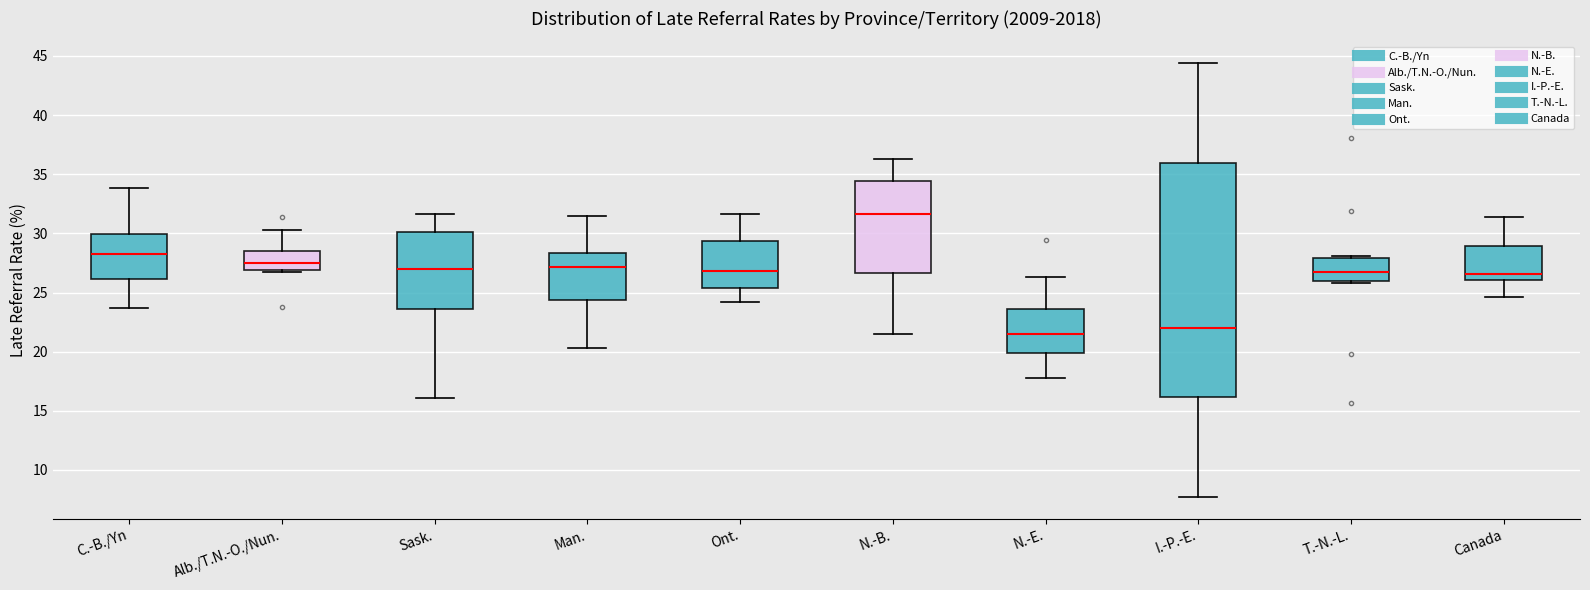

Which box is the tallest, from its lower edge to its upper edge?

I.-P.-E.